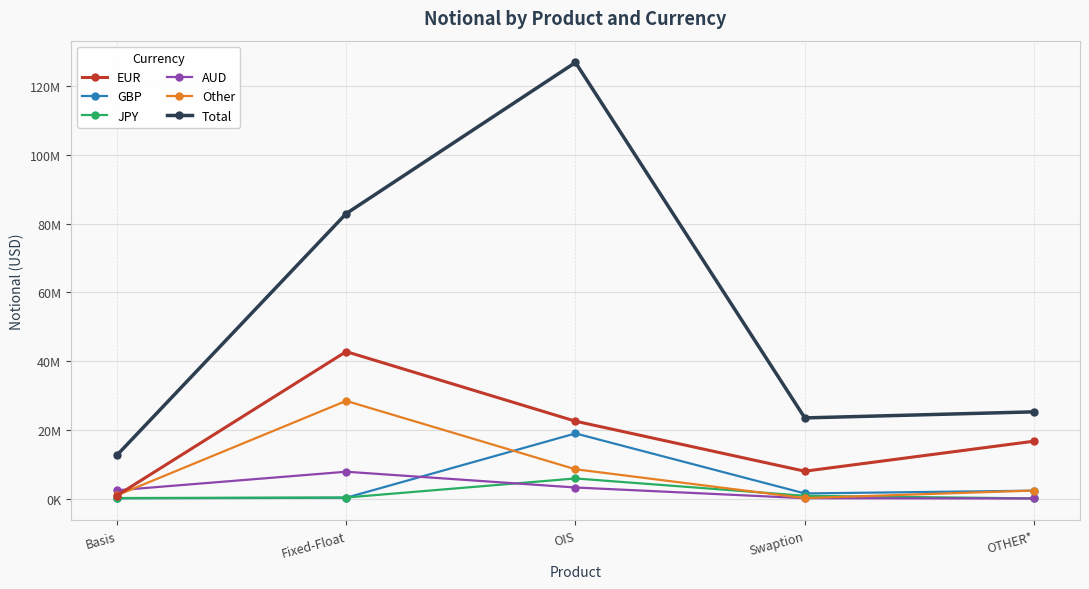

True or false: AUD and Total intersect in this chart.

False